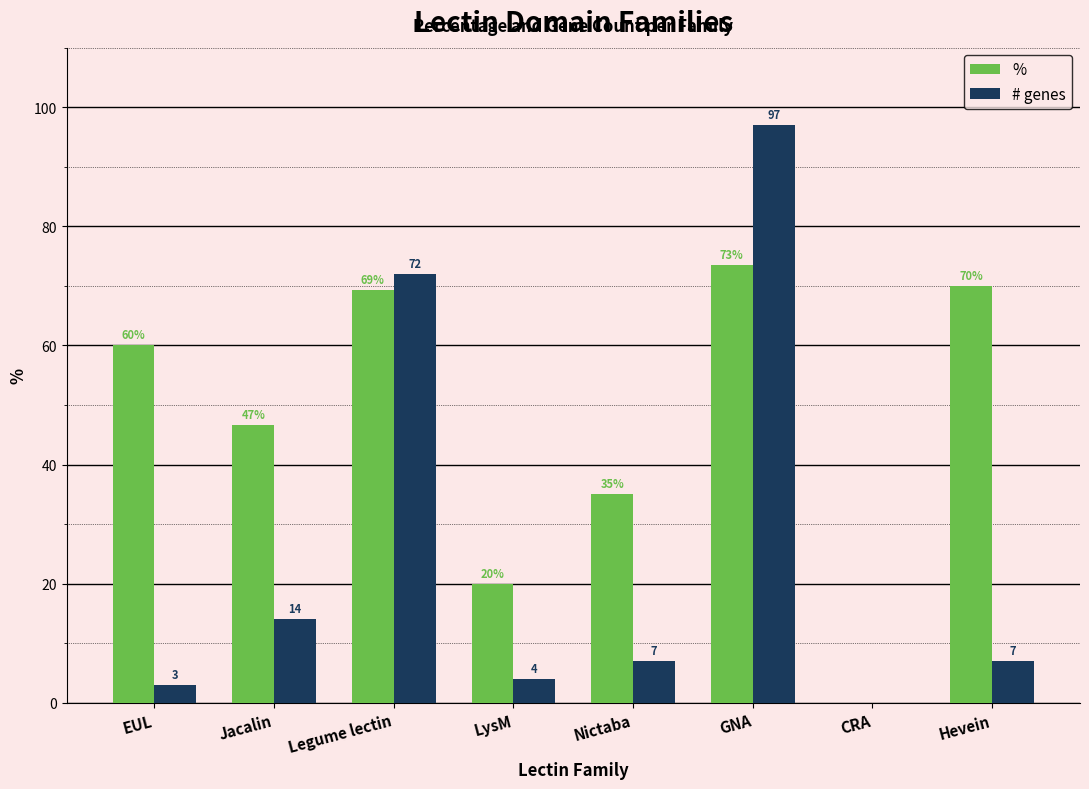

Which series has the largest total across all categories?

%